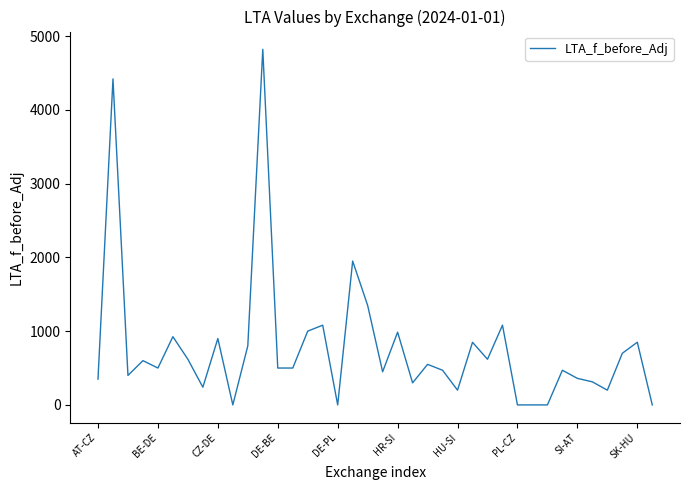

True or false: the data has more than 2 interior local peaks.

True